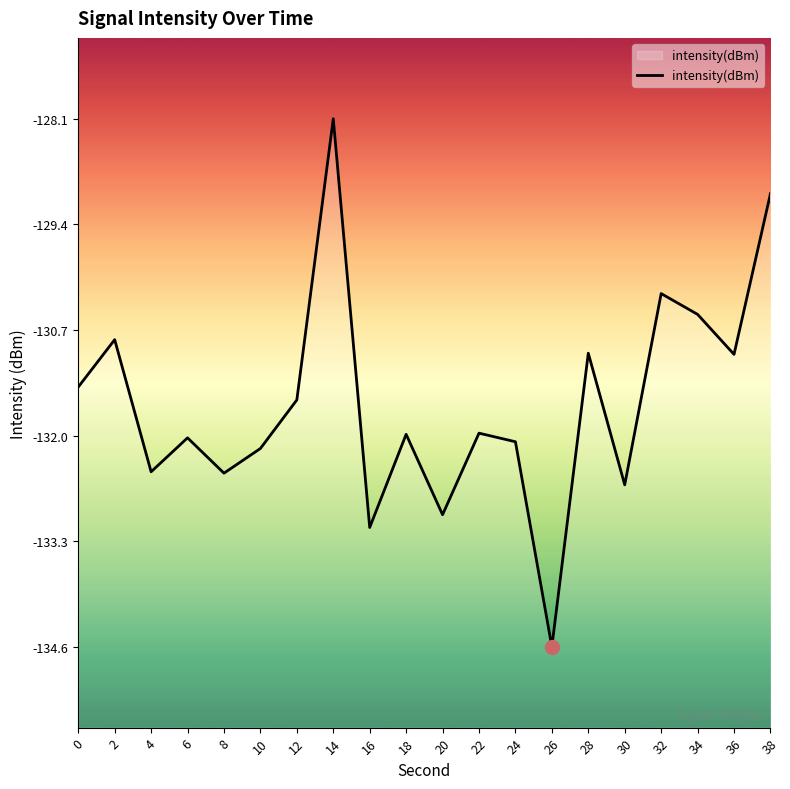

At which label does the data first exceed -131?

2